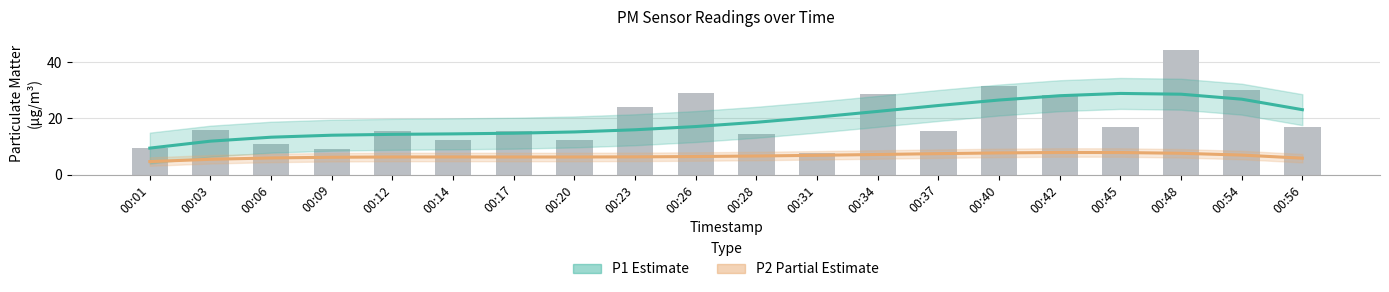

Reading left to right, transcribe all the data shown in this chart.

P1 (Estimate): 9.4	11.9	13.3	14.0	14.3	14.5	14.7	15.2	15.9	17.1	18.6	20.4	22.5	24.5	26.5	28.0	28.8	28.6	26.8	23.1
P2 (Partial Estimate): 4.6	5.4	5.9	6.2	6.2	6.3	6.2	6.2	6.3	6.4	6.6	6.8	7.1	7.4	7.7	7.9	7.8	7.6	6.9	5.8